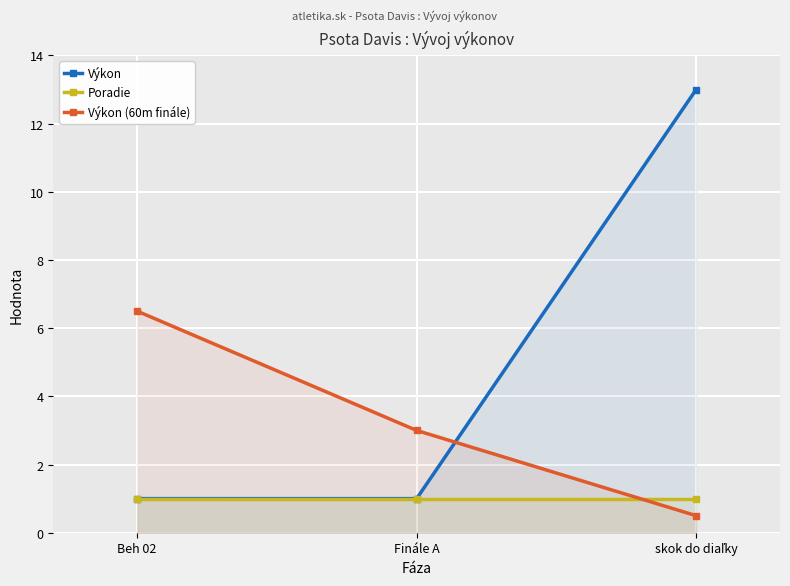

What is the value of the Výkon point at the 2nd from the left?

1.0